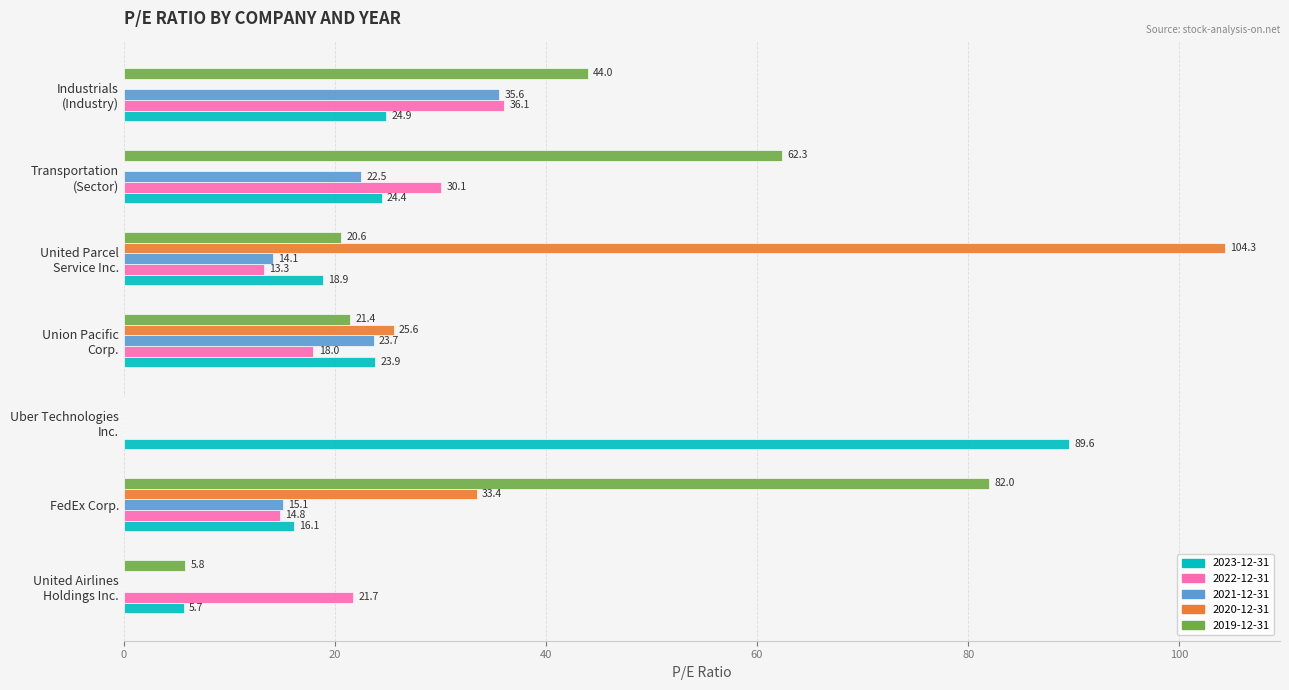

At which label is 2021-12-31 closest to 17?

FedEx Corp.